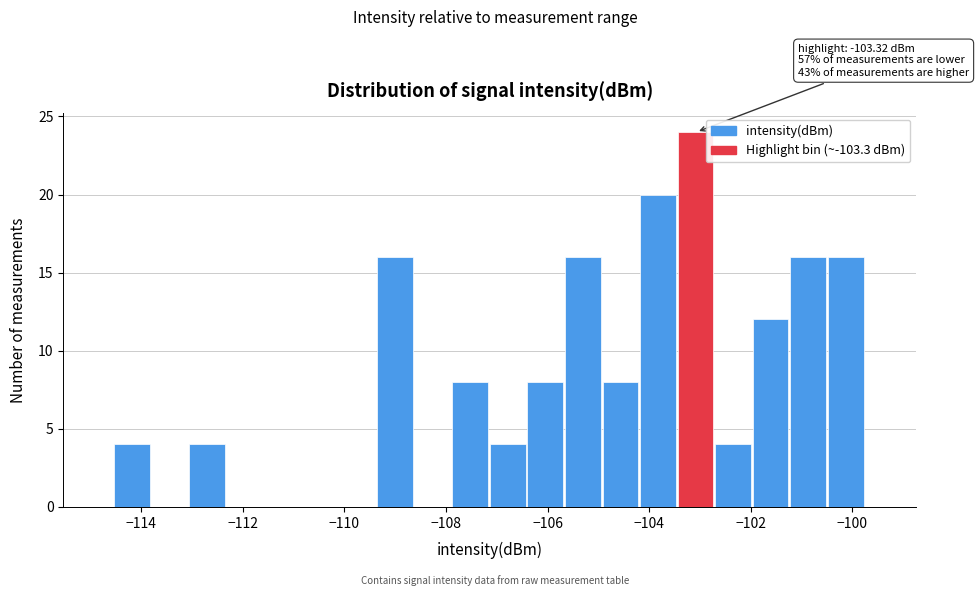

Around what value on the x-axis is the tallest bar? Give the approximate position of its centre, as read against the axis.

-103.0